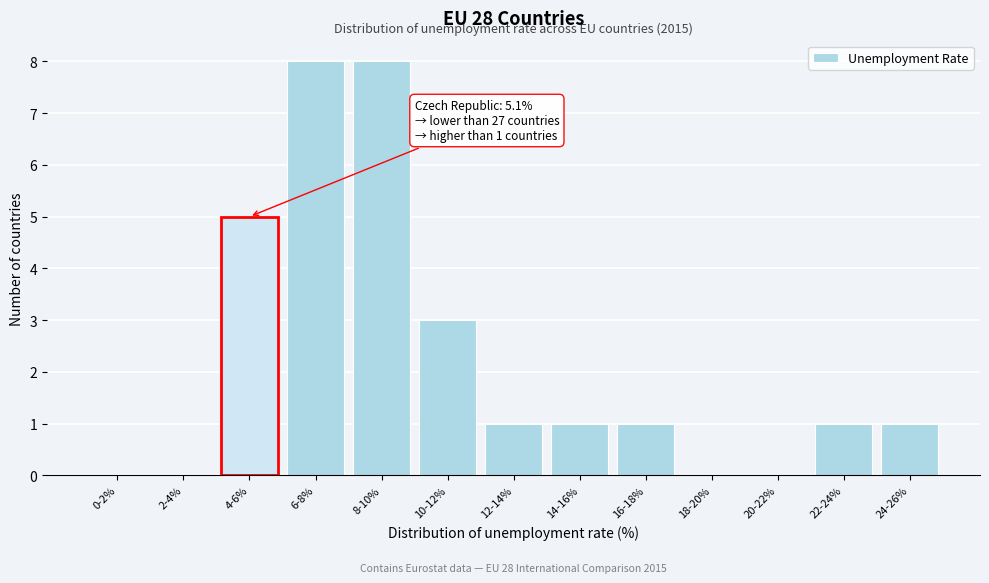

Reading right to left, what are all the values shown in this chart?

24-26%=1	22-24%=1	20-22%=0	18-20%=0	16-18%=1	14-16%=1	12-14%=1	10-12%=3	8-10%=8	6-8%=8	4-6%=5	2-4%=0	0-2%=0